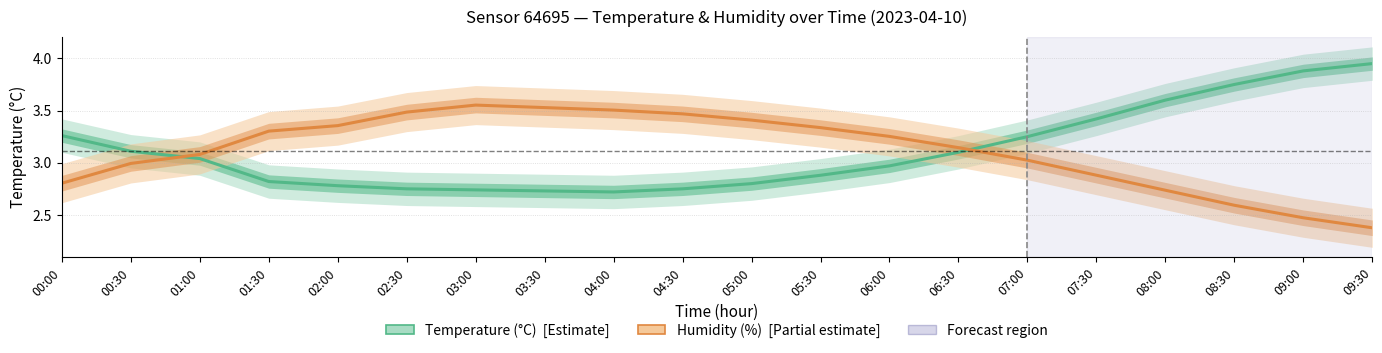

Where is the first local minimum for Temperature (°C)?

04:00